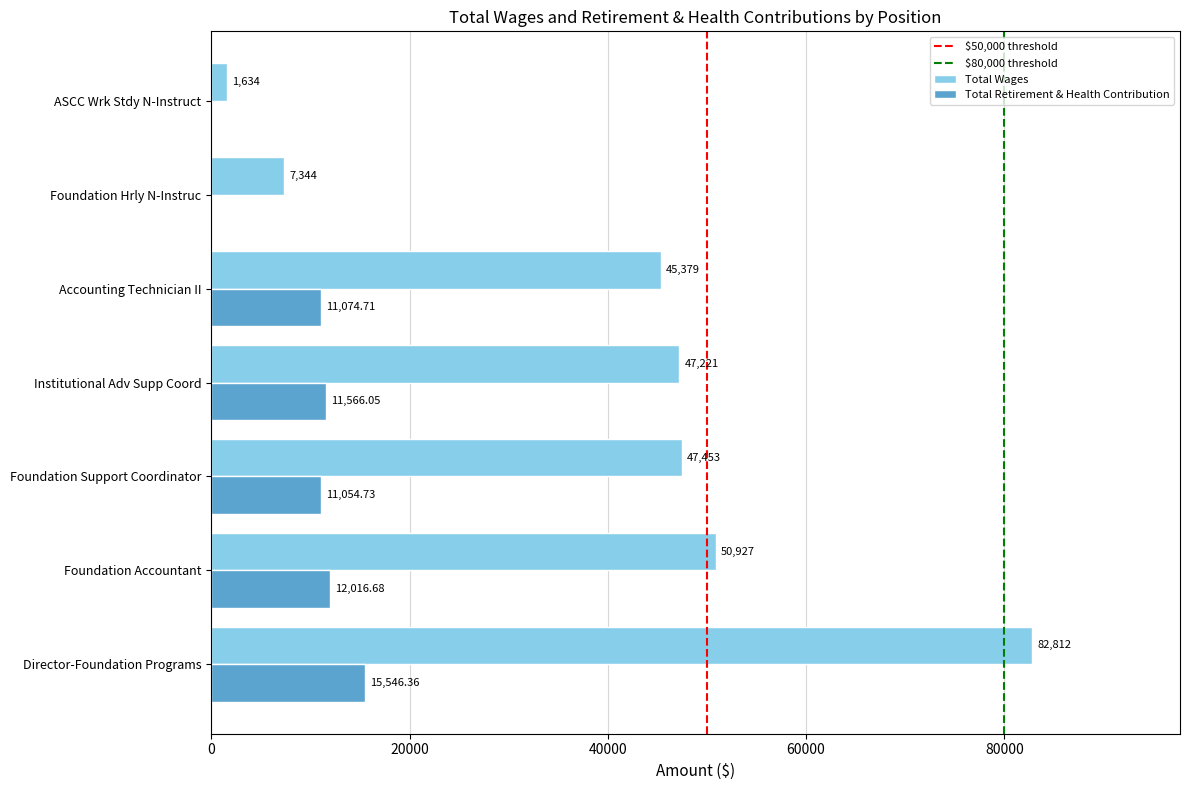

What is the total value across all series at Institutional Adv Supp Coord?

58787.1